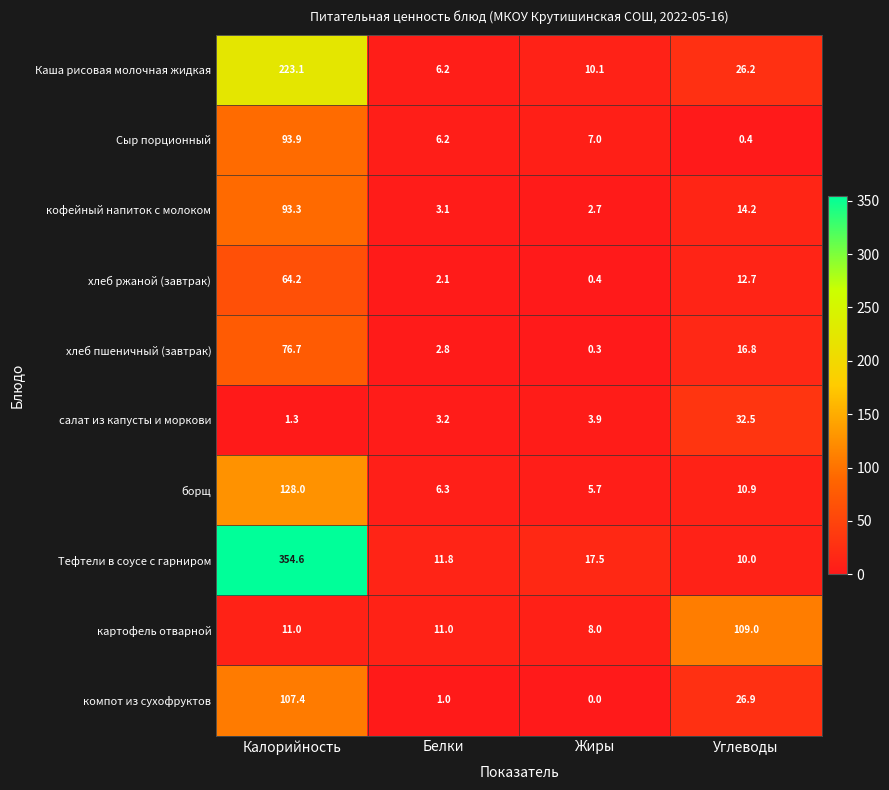

How many data points in кофейный напиток с молоком are above 14?

2